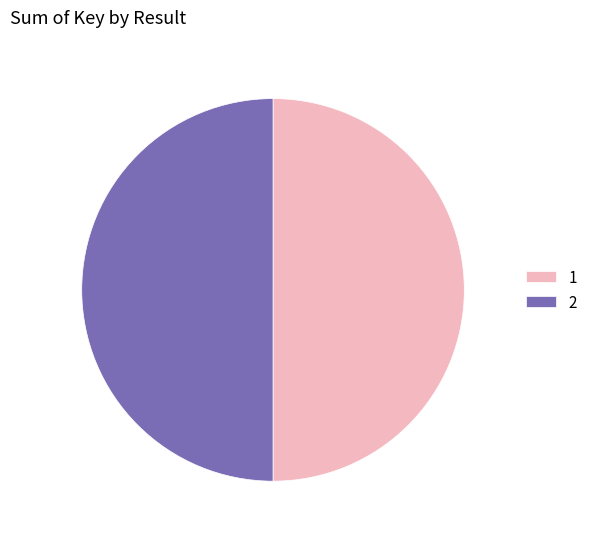

Approximately how many times larger is the value at 2 compared to 1?

1.0